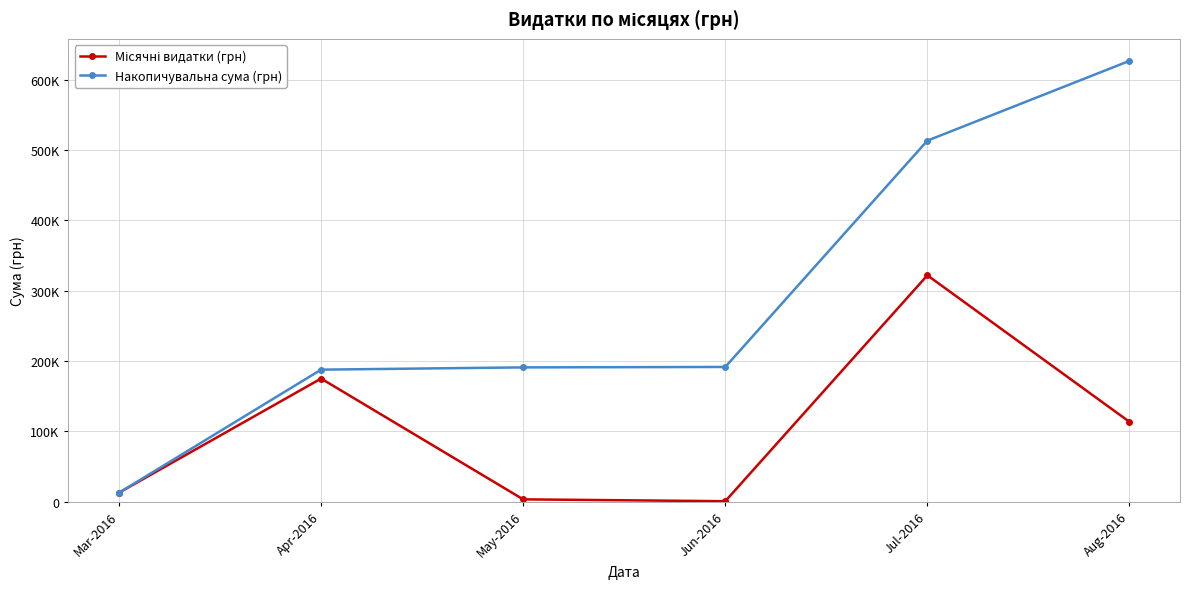

Which label corresponds to the smallest value in the chart?

Jun-2016